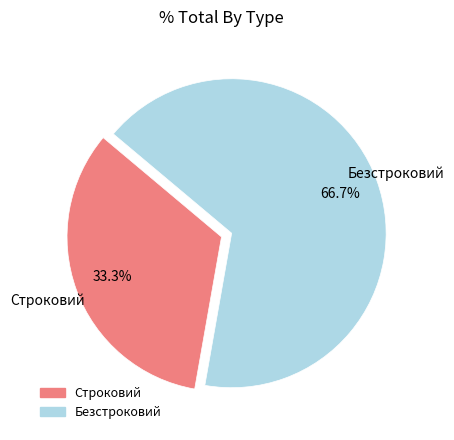

To the nearest percent, what percentage of the pie is Безстроковий?

67%